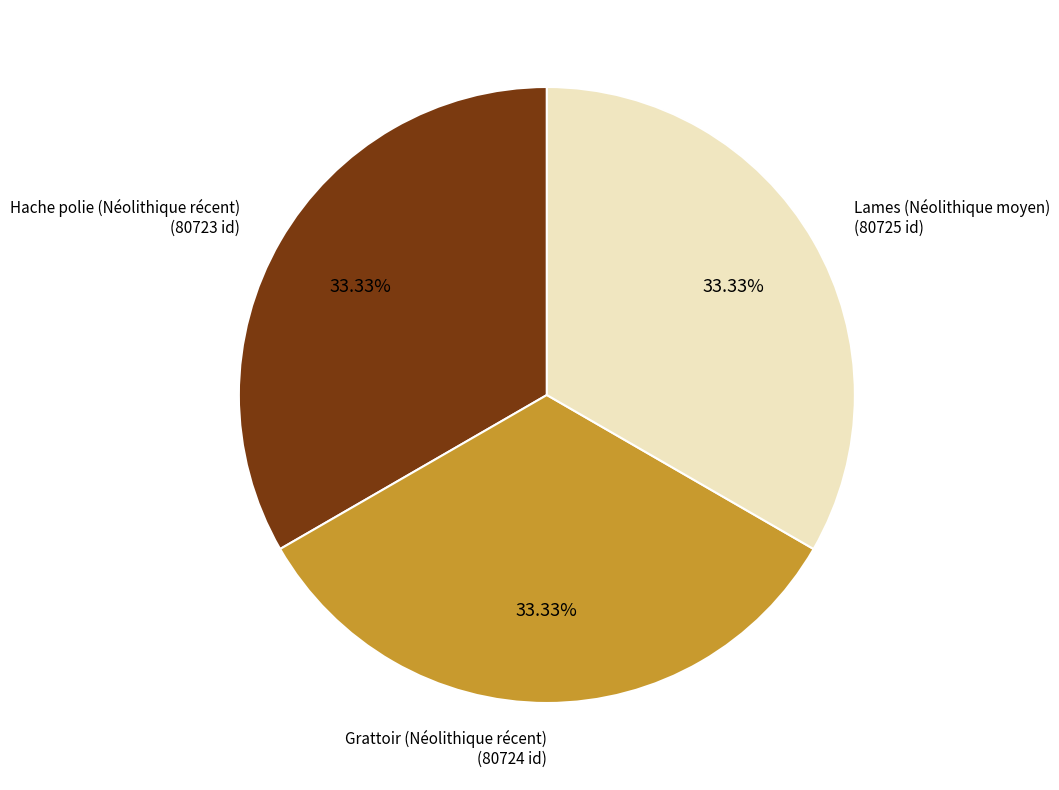

Is there any slice that represents more than half of the pie?

No